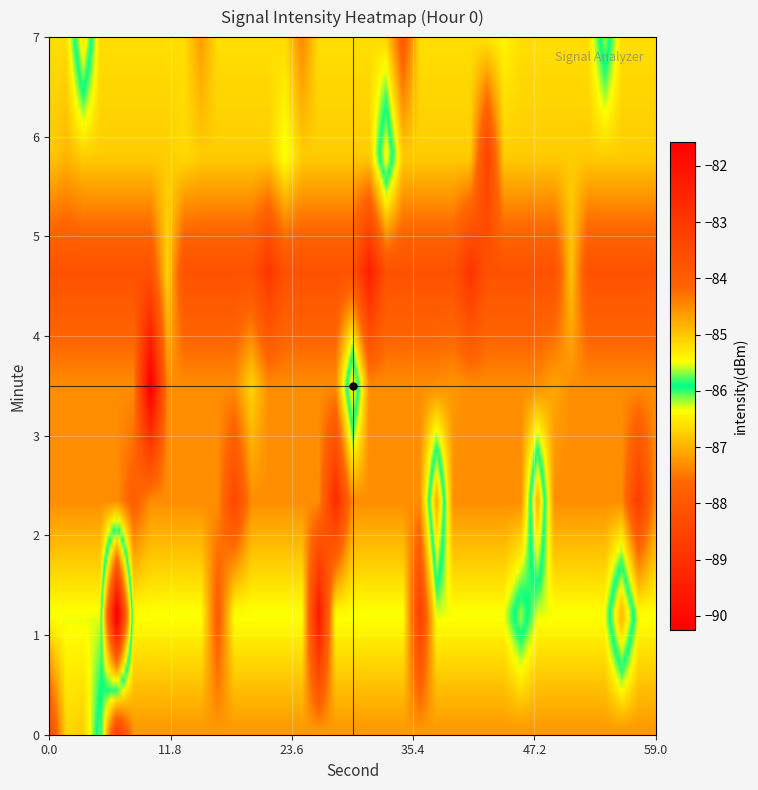

What is the total value across all series at 1?

-170.0